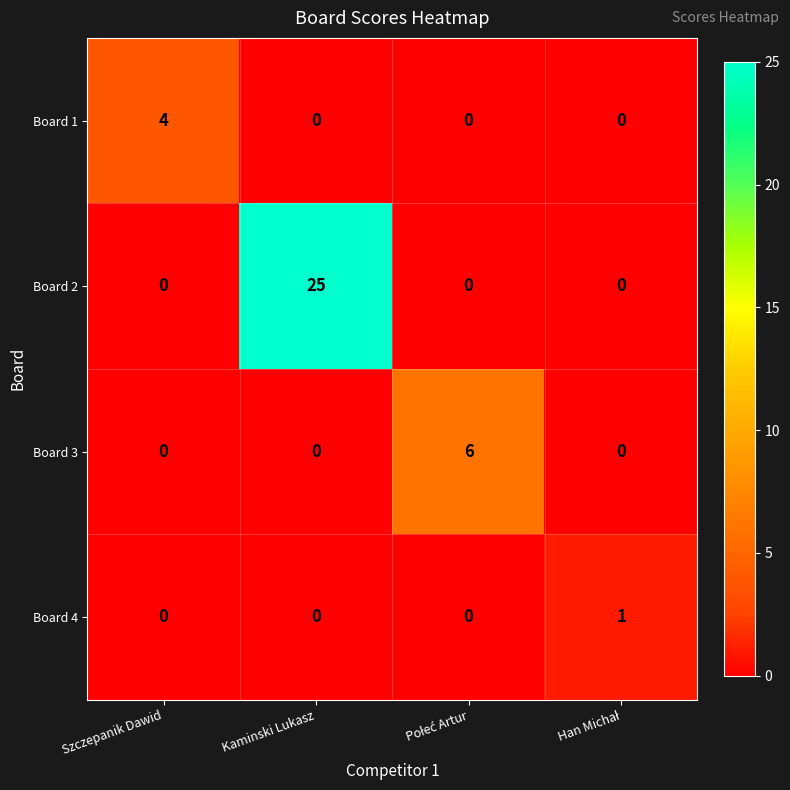

The value of Board 2 at Kaminski Lukasz is 34. True or false?

False